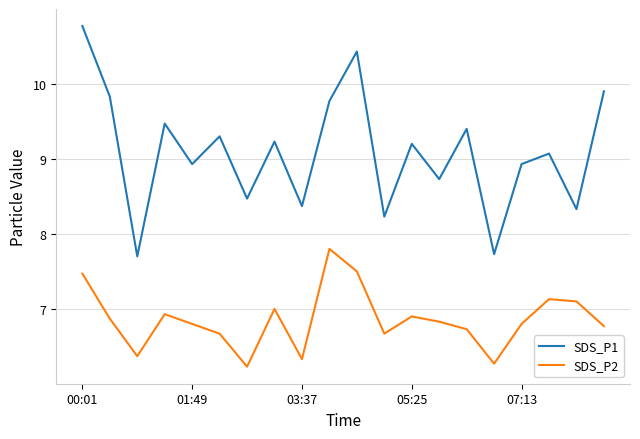

What are all the series names shown in the legend?

SDS_P1, SDS_P2